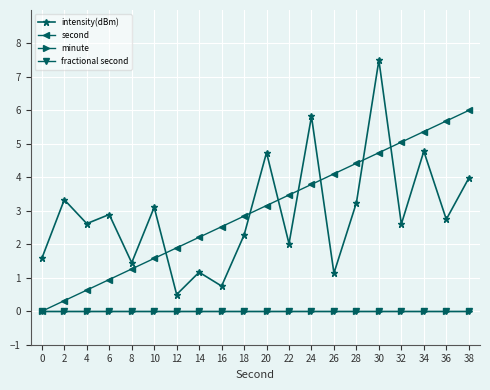

Does the chart have visible grid lines?

Yes